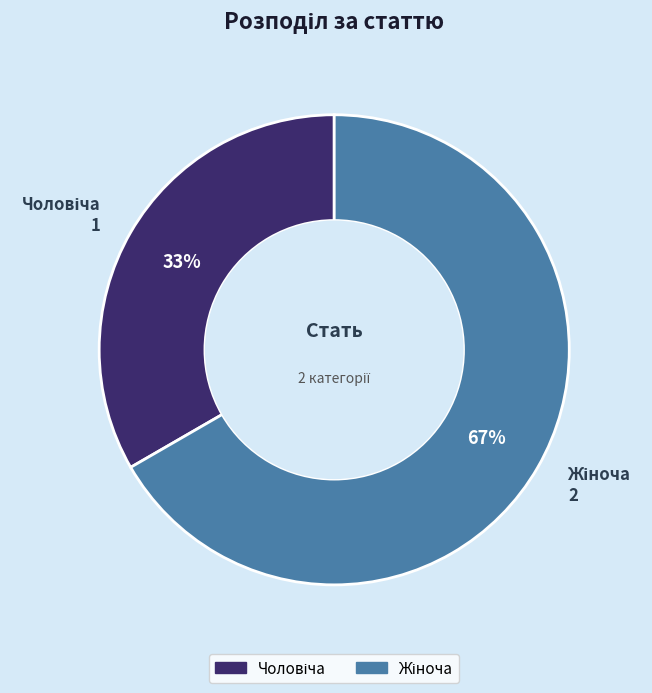

Is there a majority slice in this chart?

Yes